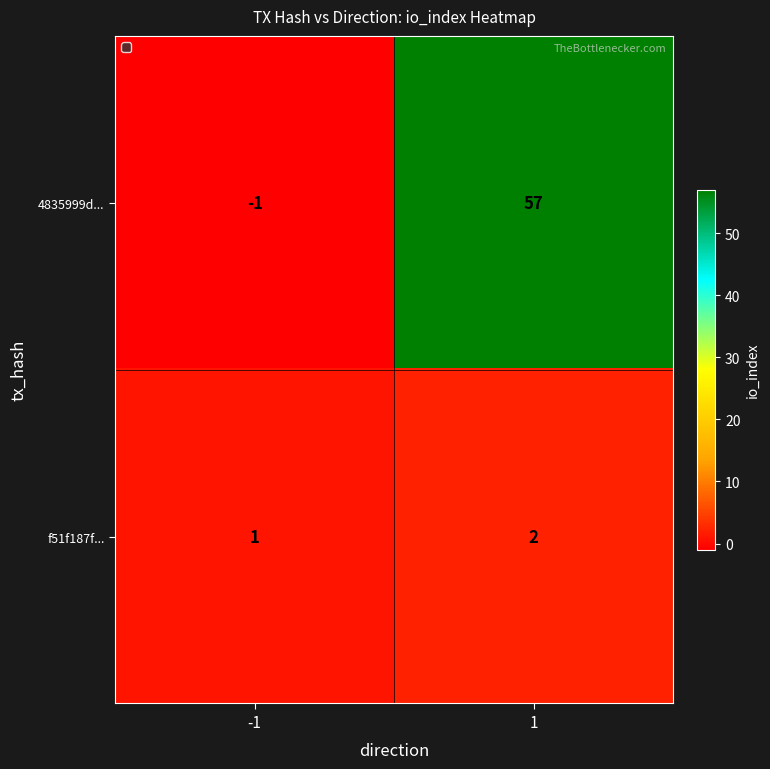

List the series in order of their overall mean, lowest first.

f51f187f..., 4835999d...